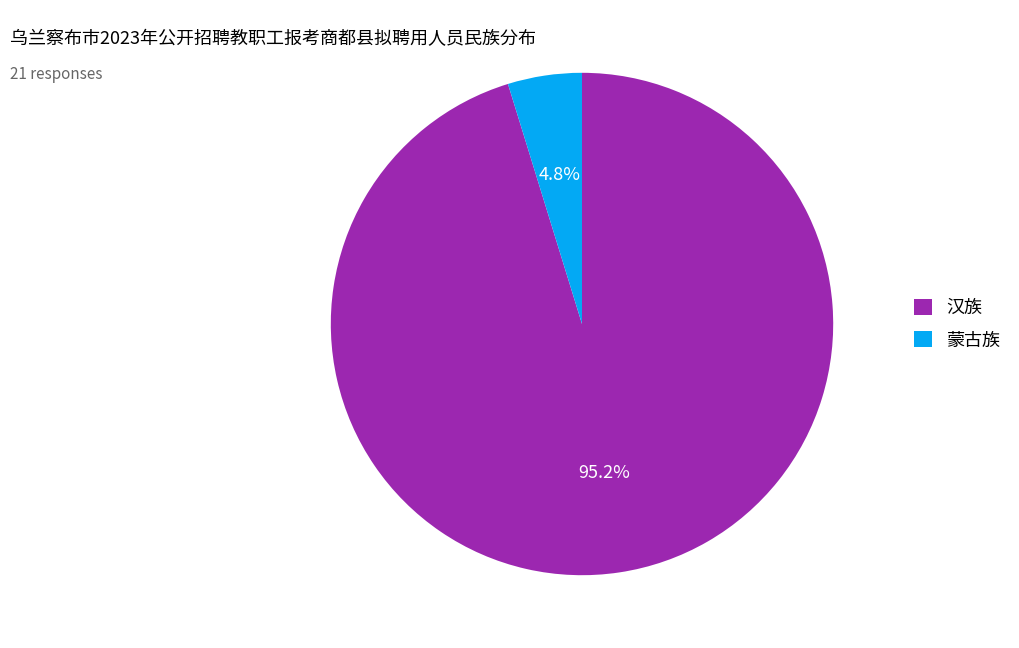

To the nearest percent, what portion does 蒙古族 represent?

5%